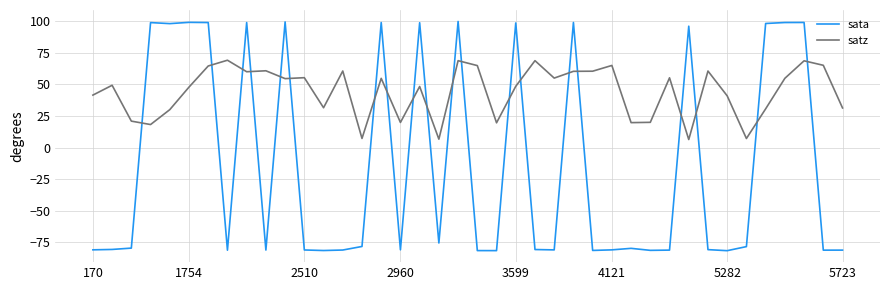

True or false: satz has more than 0 interior local peaks.

True